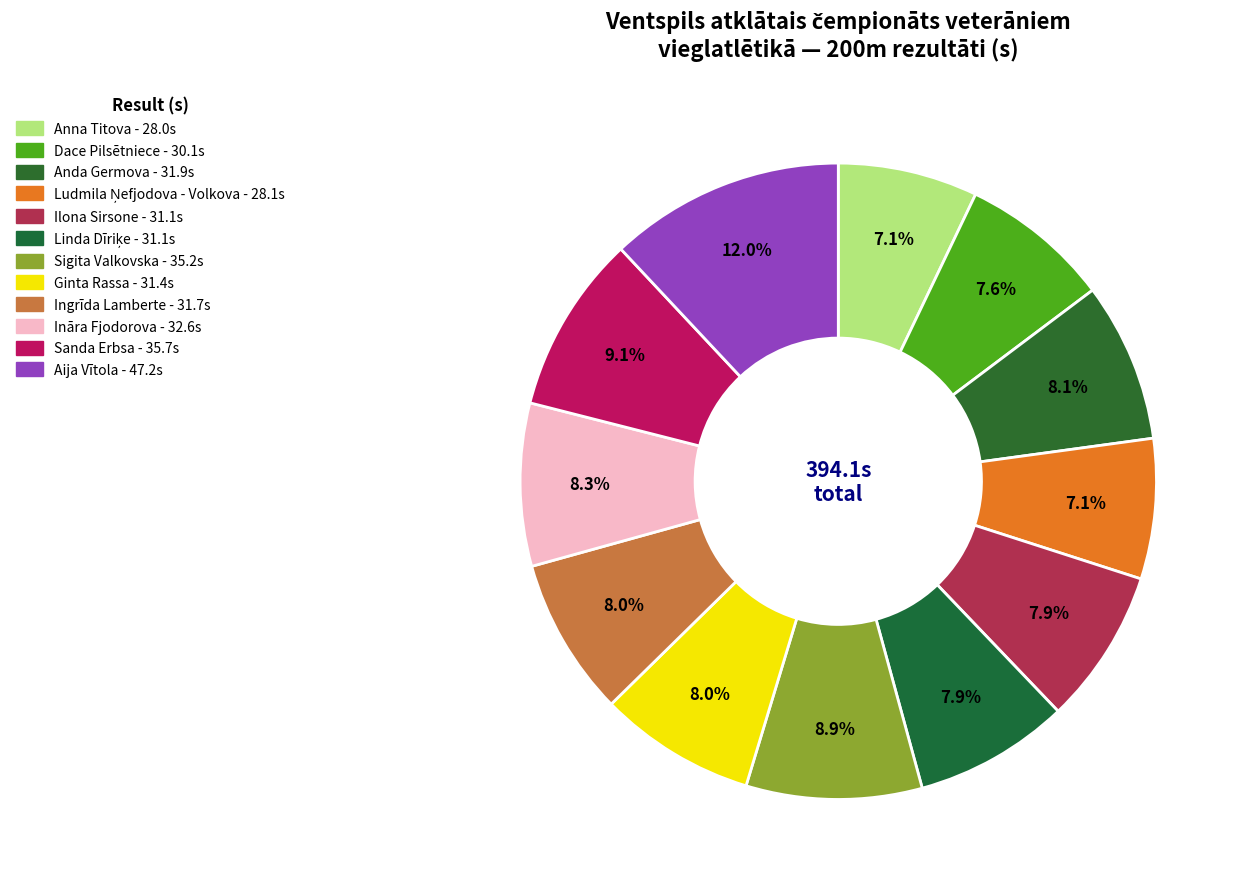

Rank the categories by value from lowest to highest.

Anna Titova, Ludmila Ņefjodova - Volkova, Dace Pilsētniece, Ilona Sirsone, Linda Dīriķe, Ginta Rassa, Ingrīda Lamberte, Anda Germova, Ināra Fjodorova, Sigita Valkovska, Sanda Erbsa, Aija Vītola